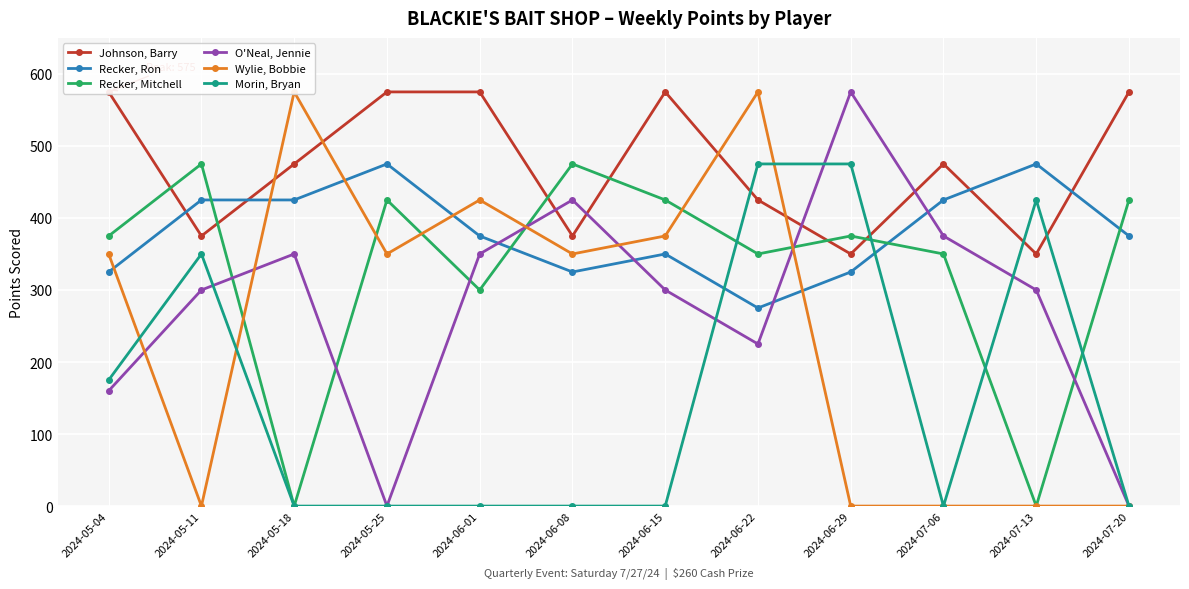

Which series has the largest total across all categories?

Johnson, Barry